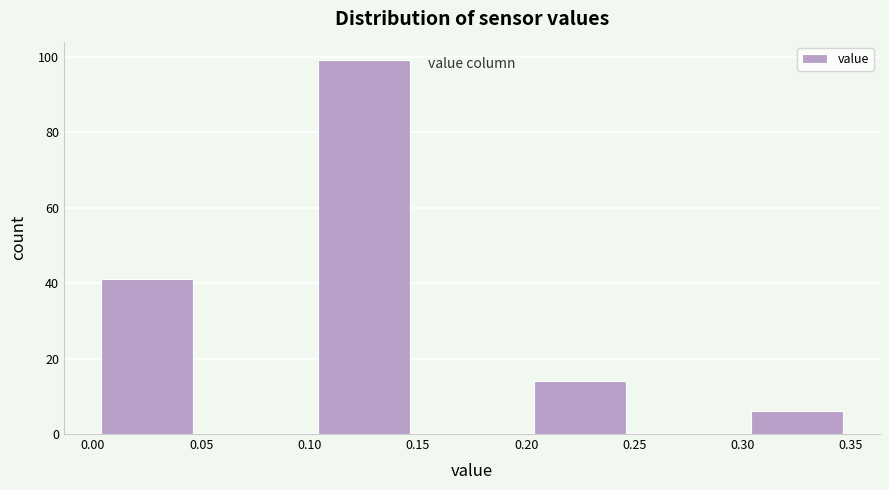

Reading left to right, list every bar in this chart as the range it spans on the x-axis followed by its height. The values are not printed on the chart, so give them approximately, as read against the axis.

0.00 to 0.05: 42
0.05 to 0.10: 0
0.10 to 0.15: 100
0.15 to 0.20: 0
0.20 to 0.25: 14
0.25 to 0.30: 0
0.30 to 0.35: 6